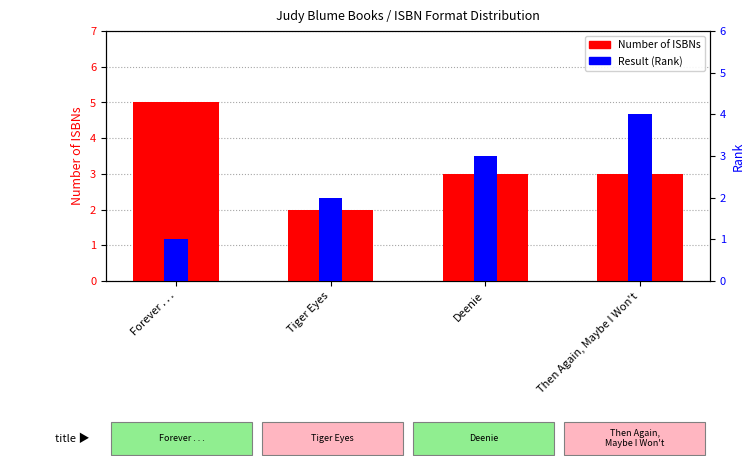

Rank the categories by Number of ISBNs value from highest to lowest.

Forever . . ., Deenie, Then Again, Maybe I Won't, Tiger Eyes